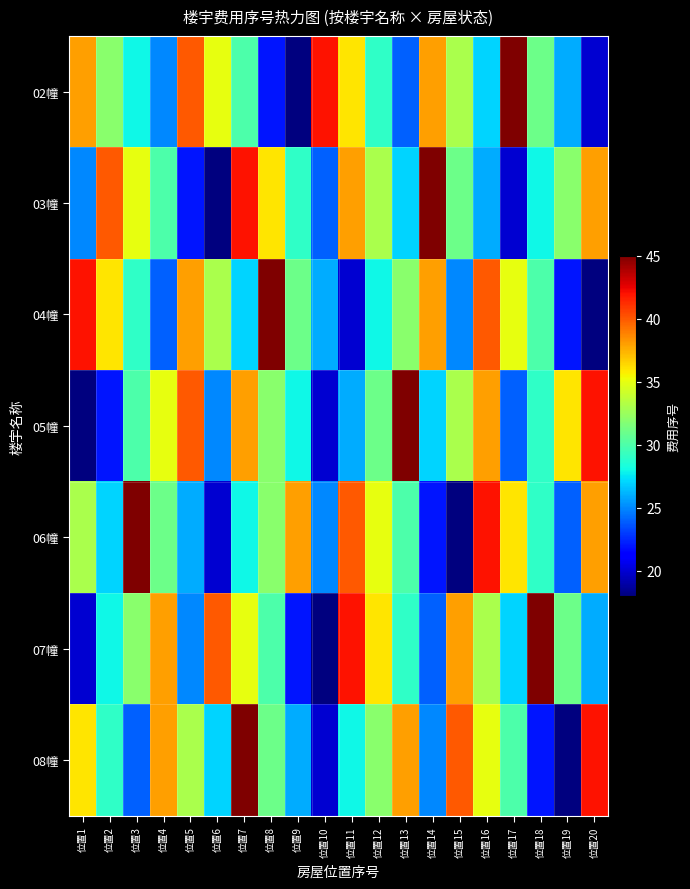

What is the total value across all series at 位置1?

212